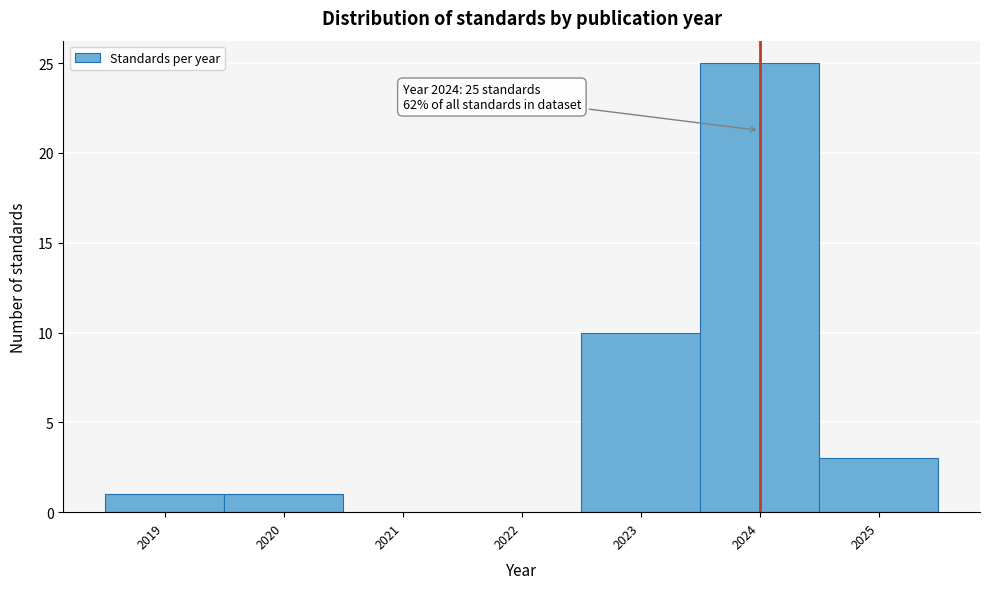

Reading left to right, what are all the values shown in this chart?

2019=1	2020=1	2021=0	2022=0	2023=10	2024=25	2025=3